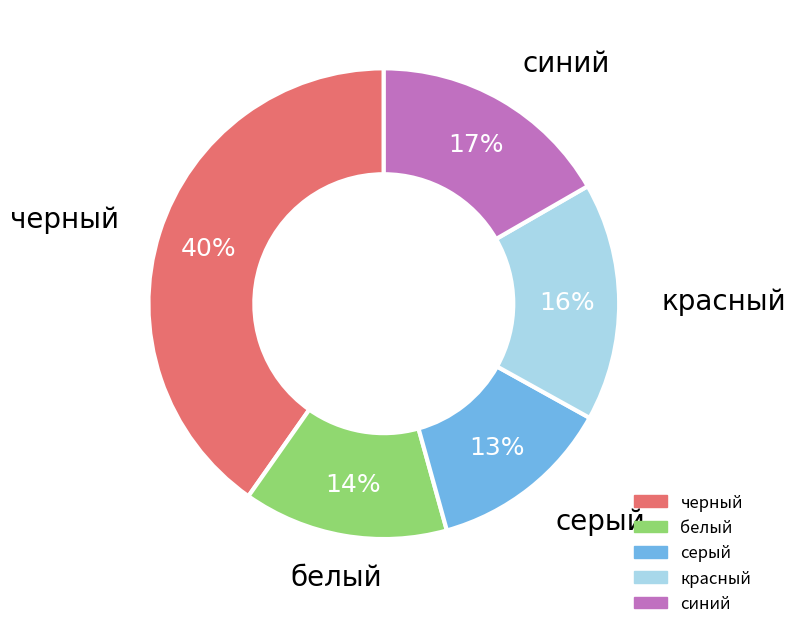

To the nearest percent, what portion does черный represent?

40%